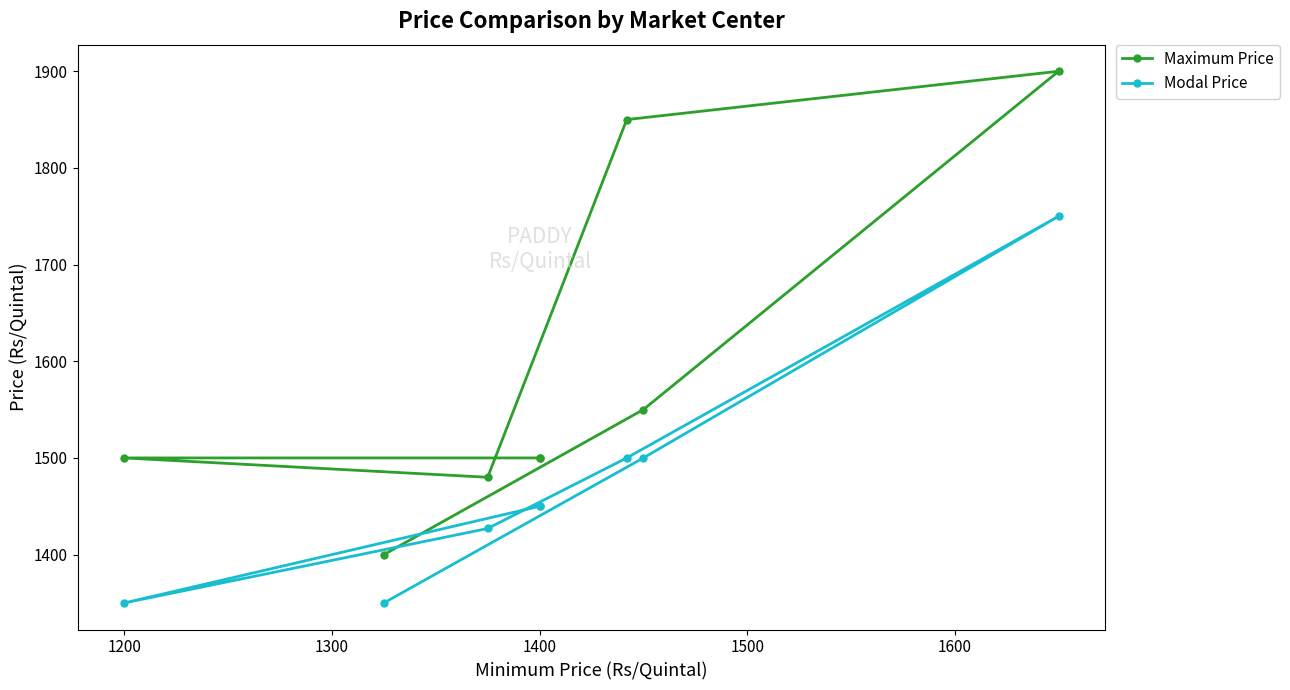

Count the number of categories in the chart.

8